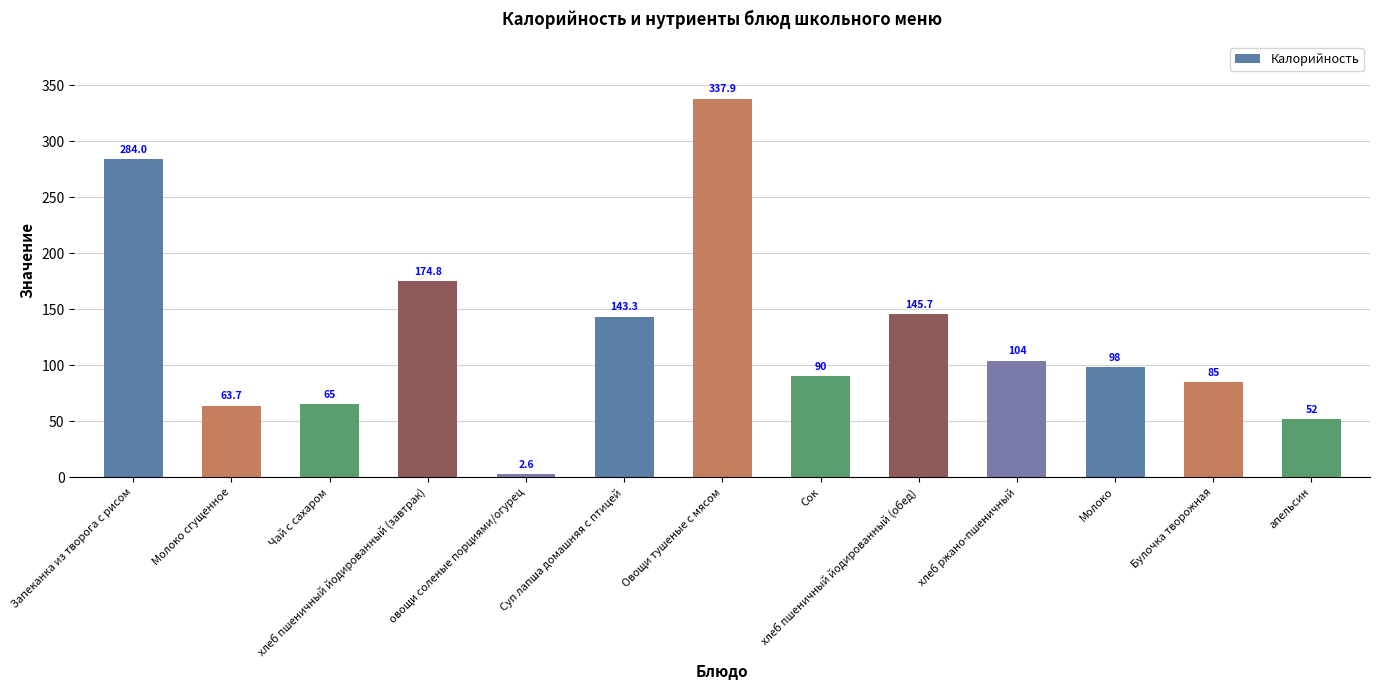

Reading left to right, extract all data points from this chart.

284.0	63.7	65.0	174.8	2.6	143.3	337.9	90.0	145.7	104.0	98.0	85.0	52.0